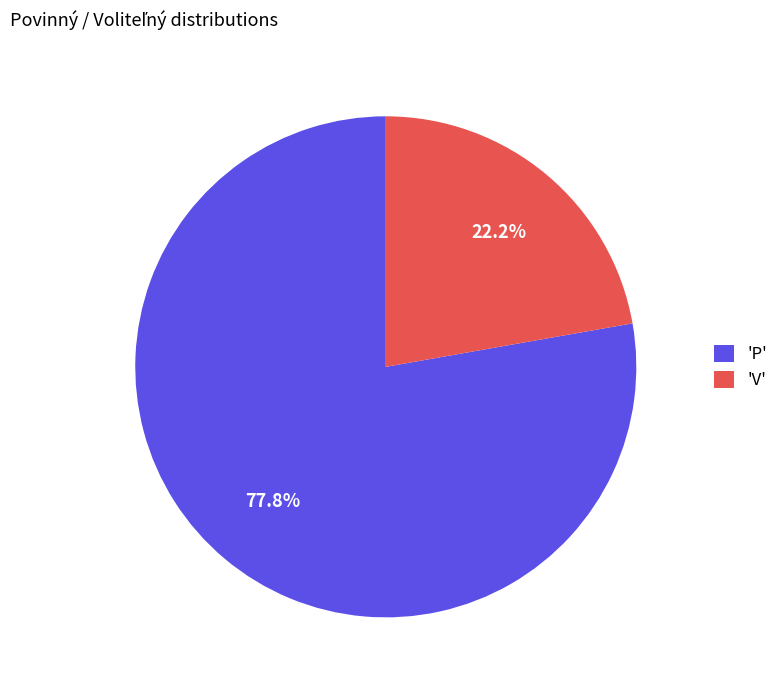

What is the total percentage of 'V' and 'P'?

100.0%